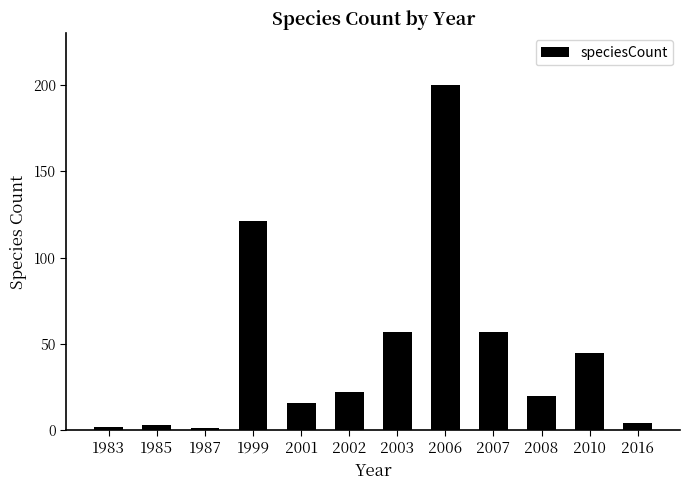

What is the sum of the values at 2007 and 2002?

79